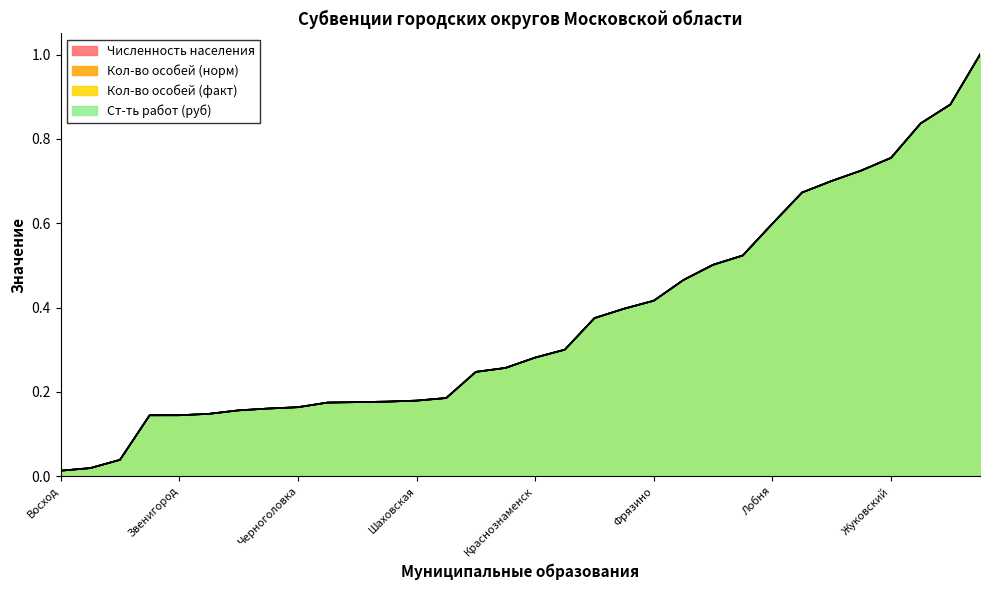

What is the label of the 16th point from the right?

Краснознаменск